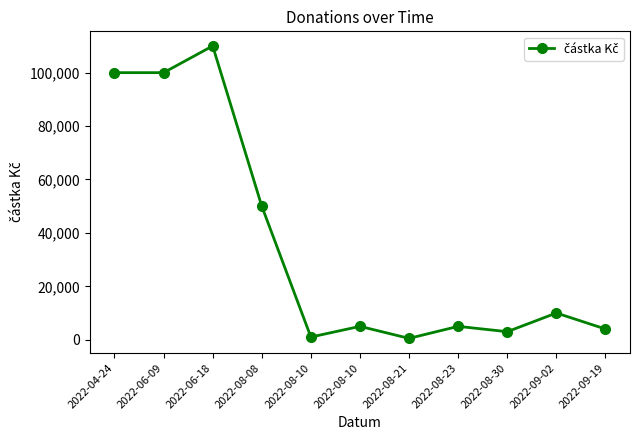

How many values are below 5000?

4